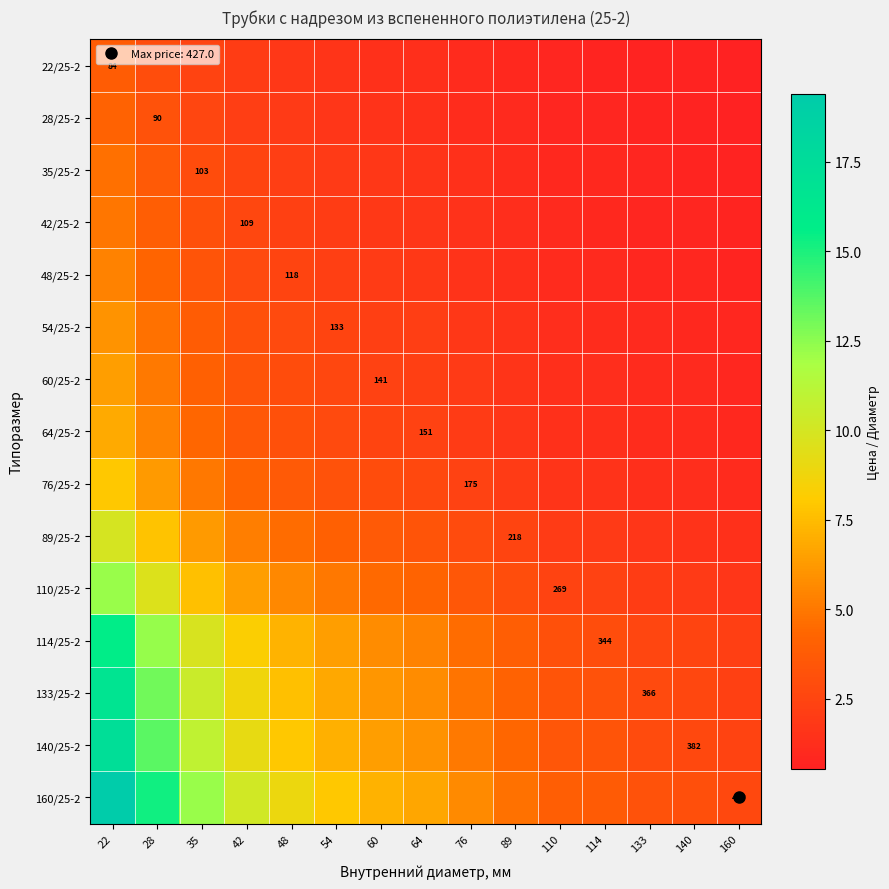

How many distinct data groups are displayed?

15